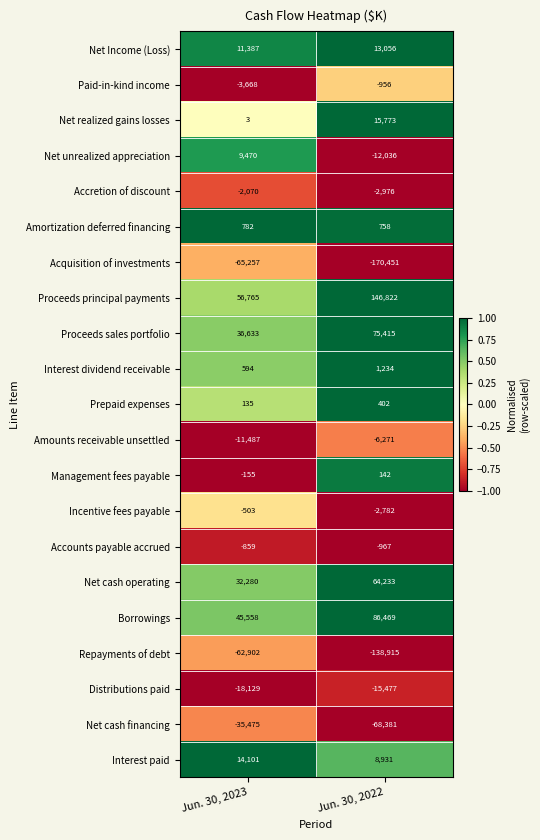

What is the maximum value shown in the chart?

146822